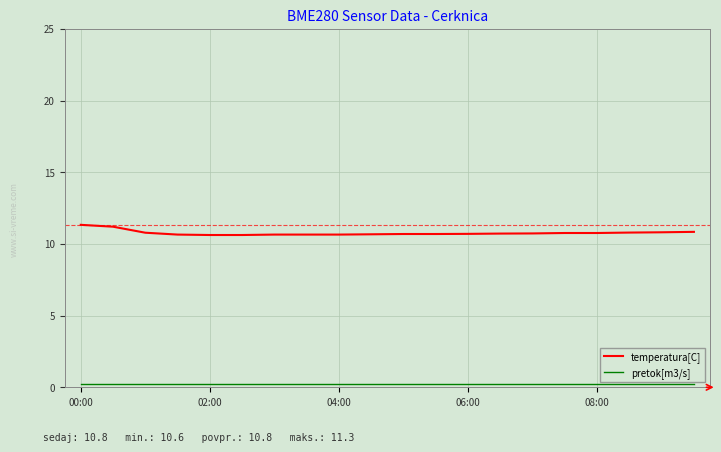

Which series has the largest range (max minus min)?

temperatura[C]